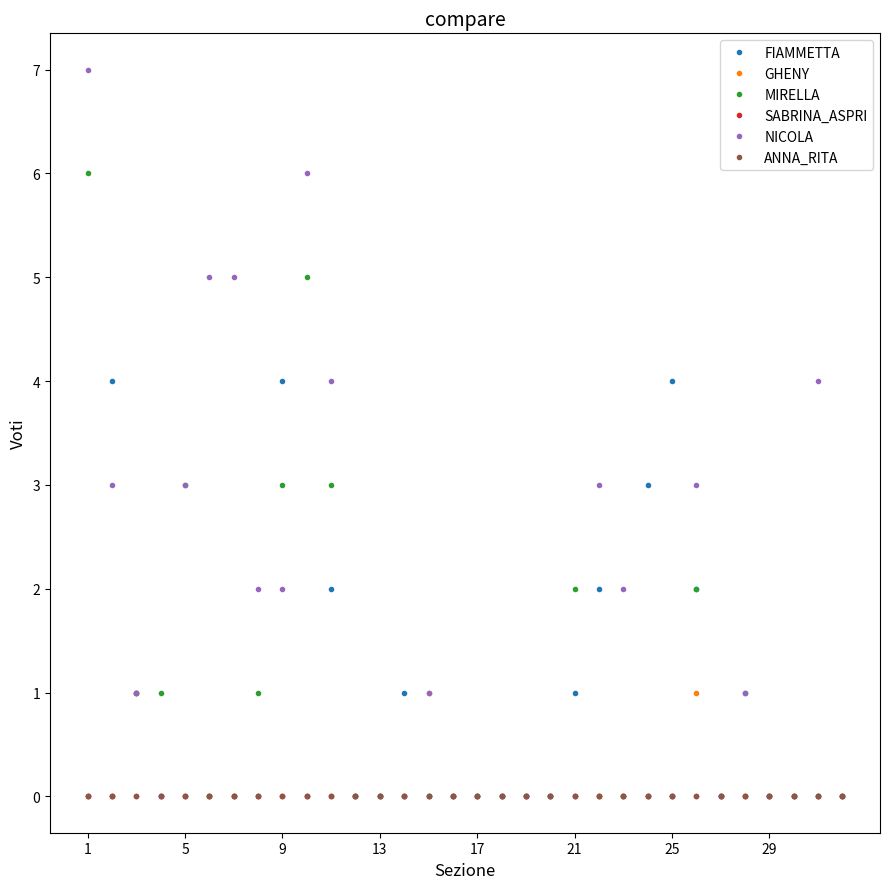

Reading left to right, transcribe all the data shown in this chart.

FIAMMETTA: 0	4	1	0	0	0	0	0	4	0	2	0	0	1	0	0	0	0	0	0	1	2	0	3	4	2	0	1	0	0	0	0
GHENY: 0	0	1	0	0	0	0	0	0	0	0	0	0	0	1	0	0	0	0	0	0	0	0	0	0	1	0	0	0	0	0	0
MIRELLA: 6	0	1	1	3	0	0	1	3	5	3	0	0	0	0	0	0	0	0	0	2	0	0	0	0	2	0	0	0	0	0	0
SABRINA_ASPRI: 0	0	0	0	0	0	0	0	0	0	0	0	0	0	0	0	0	0	0	0	0	0	0	0	0	0	0	0	0	0	0	0
NICOLA: 7	3	1	0	3	5	5	2	2	6	4	0	0	0	1	0	0	0	0	0	0	3	2	0	0	3	0	1	0	0	4	0
ANNA_RITA: 0	0	0	0	0	0	0	0	0	0	0	0	0	0	0	0	0	0	0	0	0	0	0	0	0	0	0	0	0	0	0	0